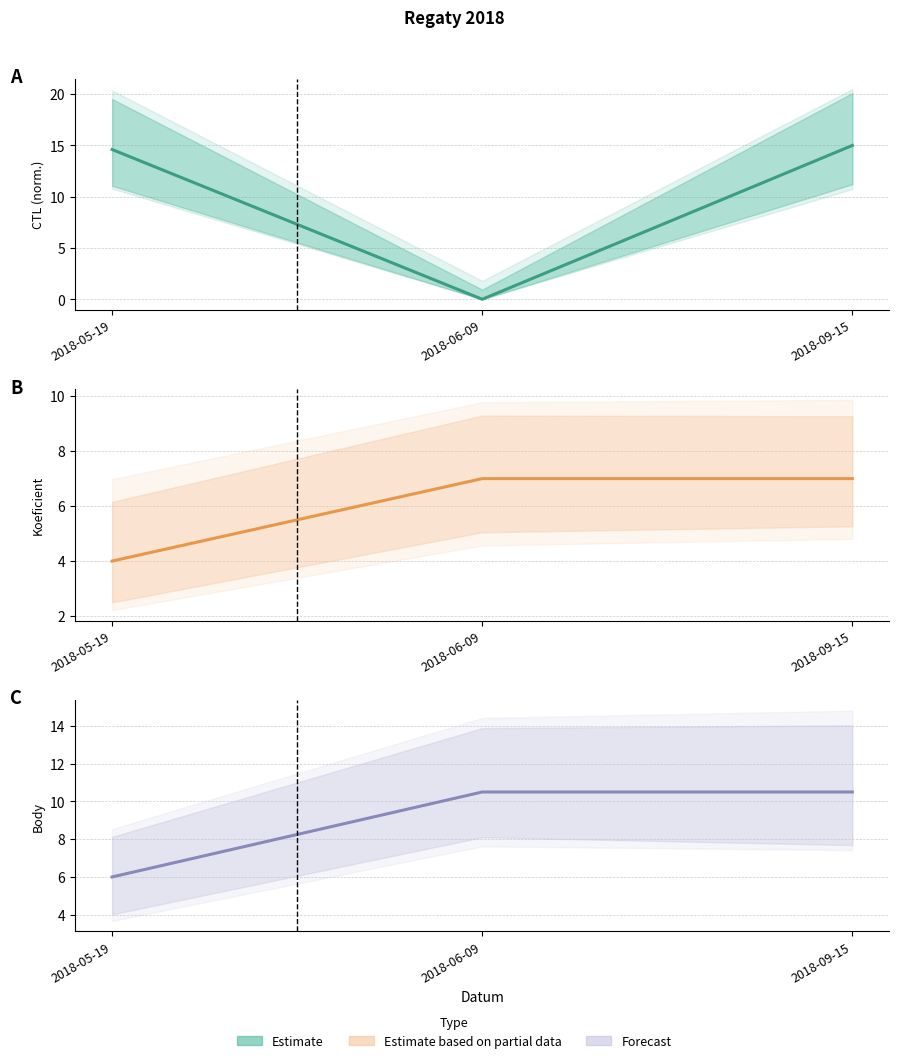

List the labels in order of Koeficient (centre) value, smallest first.

2018-05-19, 2018-06-09, 2018-09-15